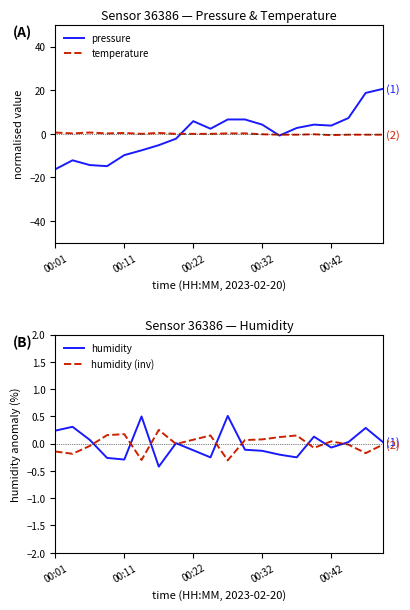

True or false: humidity and pressure cross at least once.

True